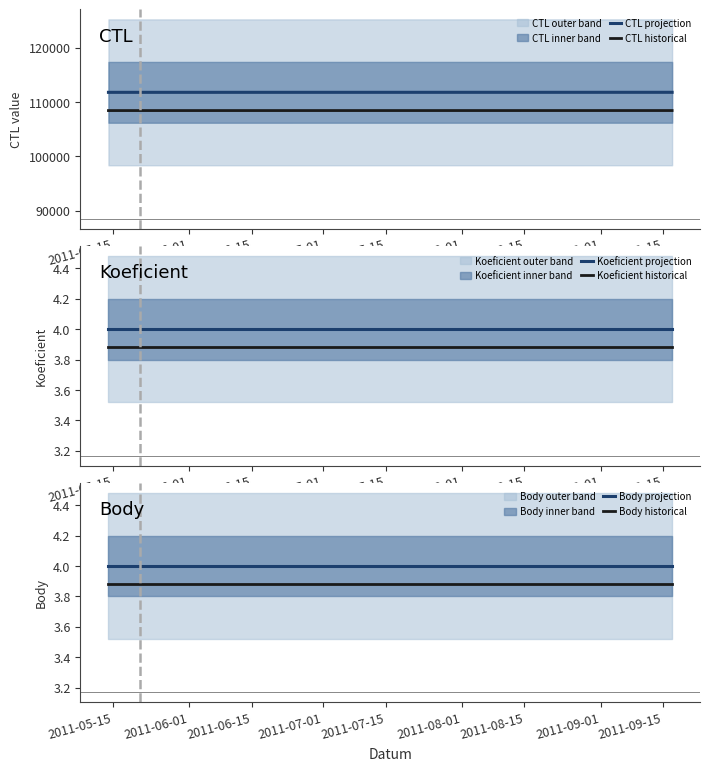

At 2011-06-01, list the series in order from largest to smallest.

CTL projection, CTL historical, Koeficient projection, Body projection, Koeficient historical, Body historical